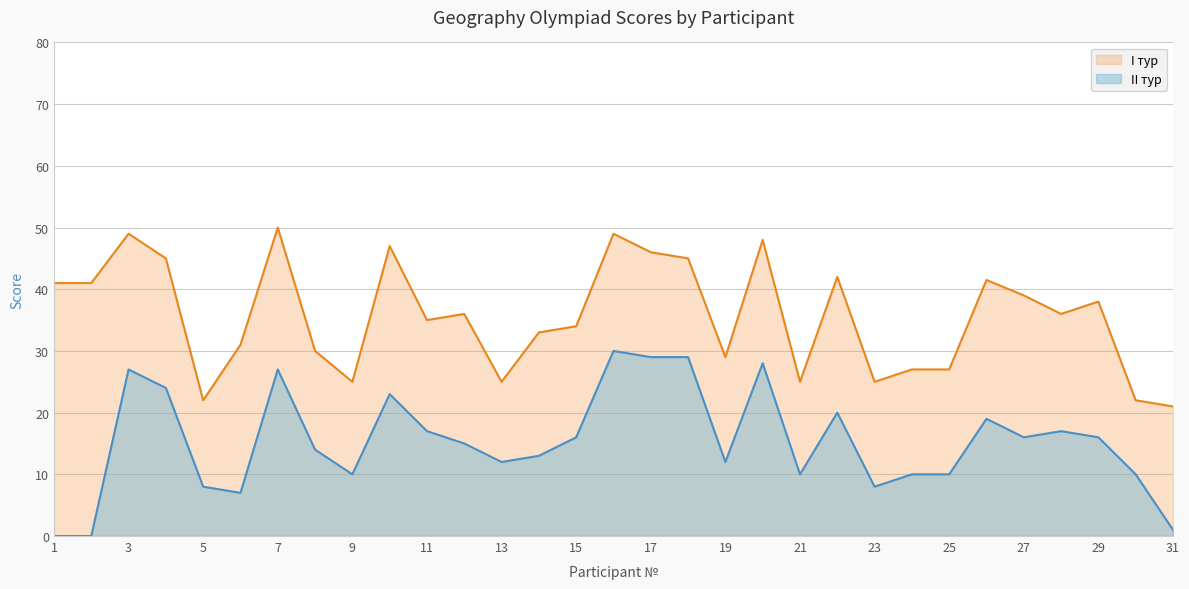

What is the difference between the second highest and second lowest values?

29